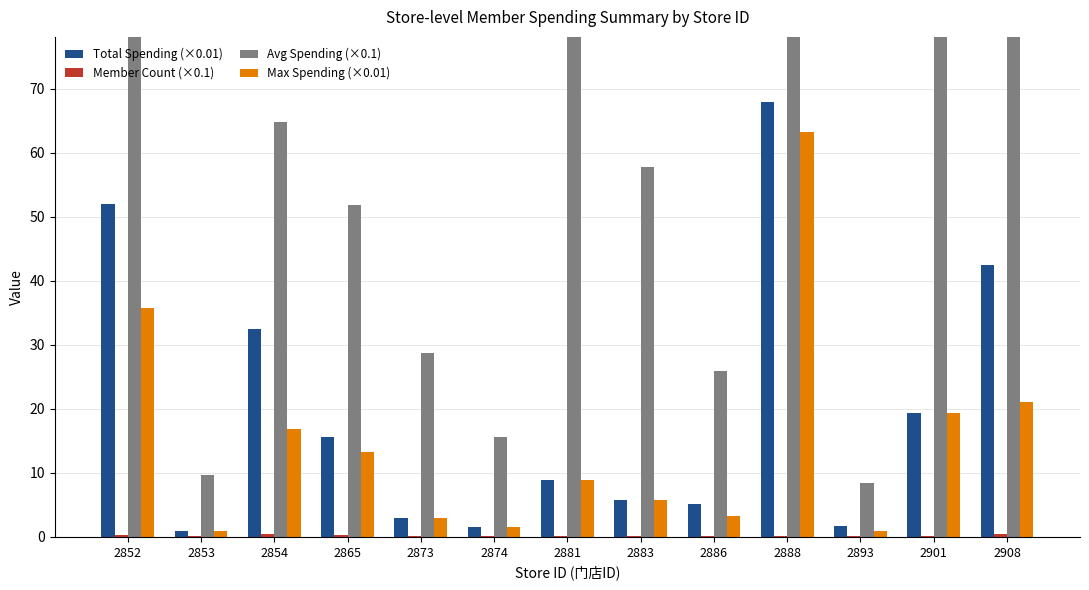

At which label is Avg Spending (×0.1) closest to 173?

2852